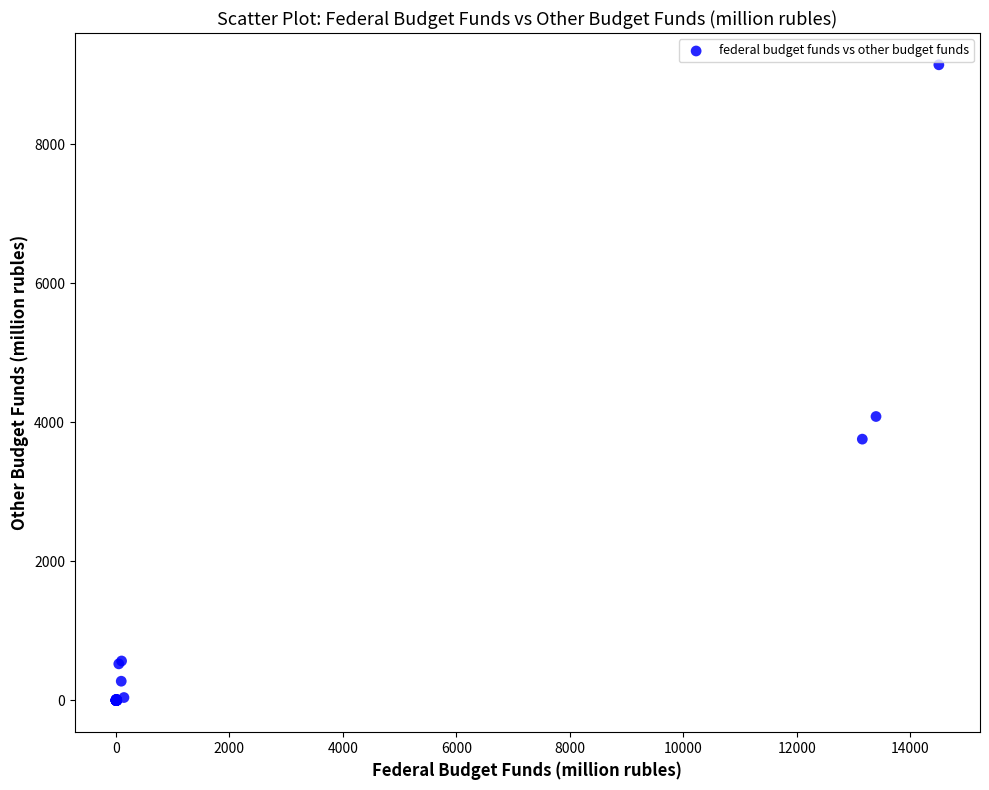

What Y value in the scatter plot is closest to 4572?

4084.9